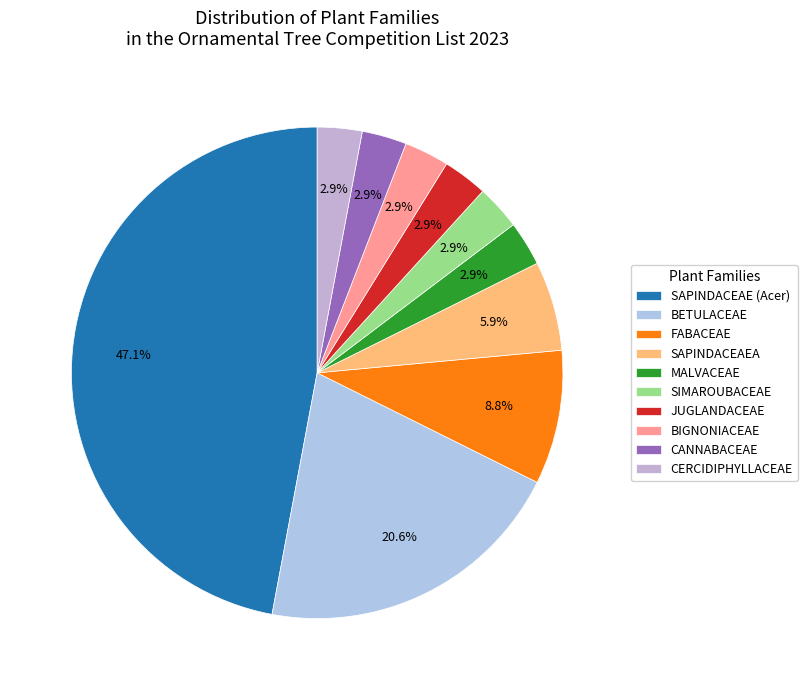

Count the number of slices in the pie.

10